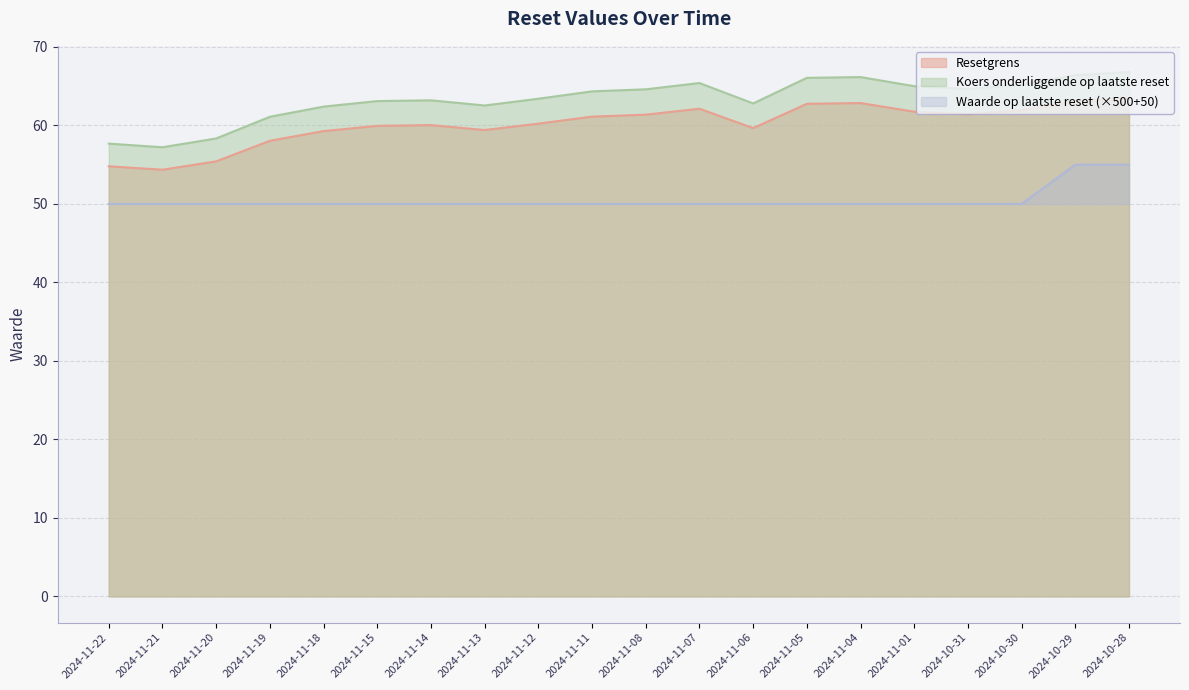

How many values in the Koers onderliggende op laatste reset series exceed 64?

10